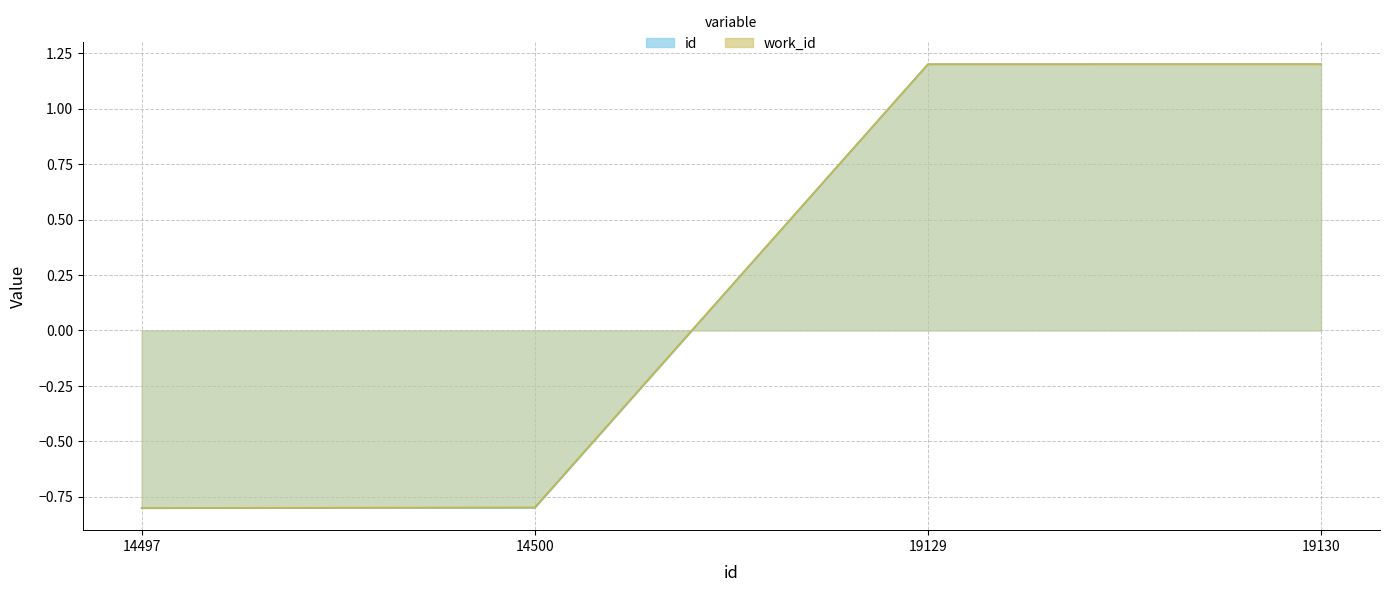

Is it true that id equals -0.8 at 14500?

True